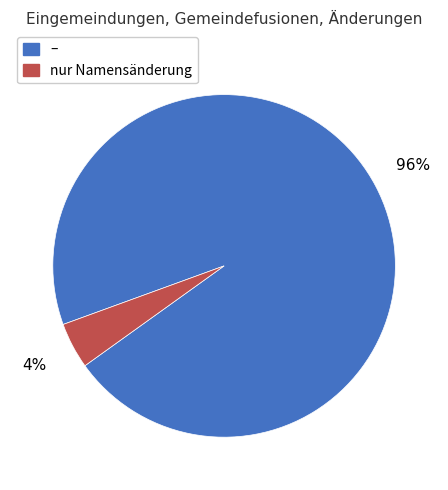

How many slices are in this pie chart?

2